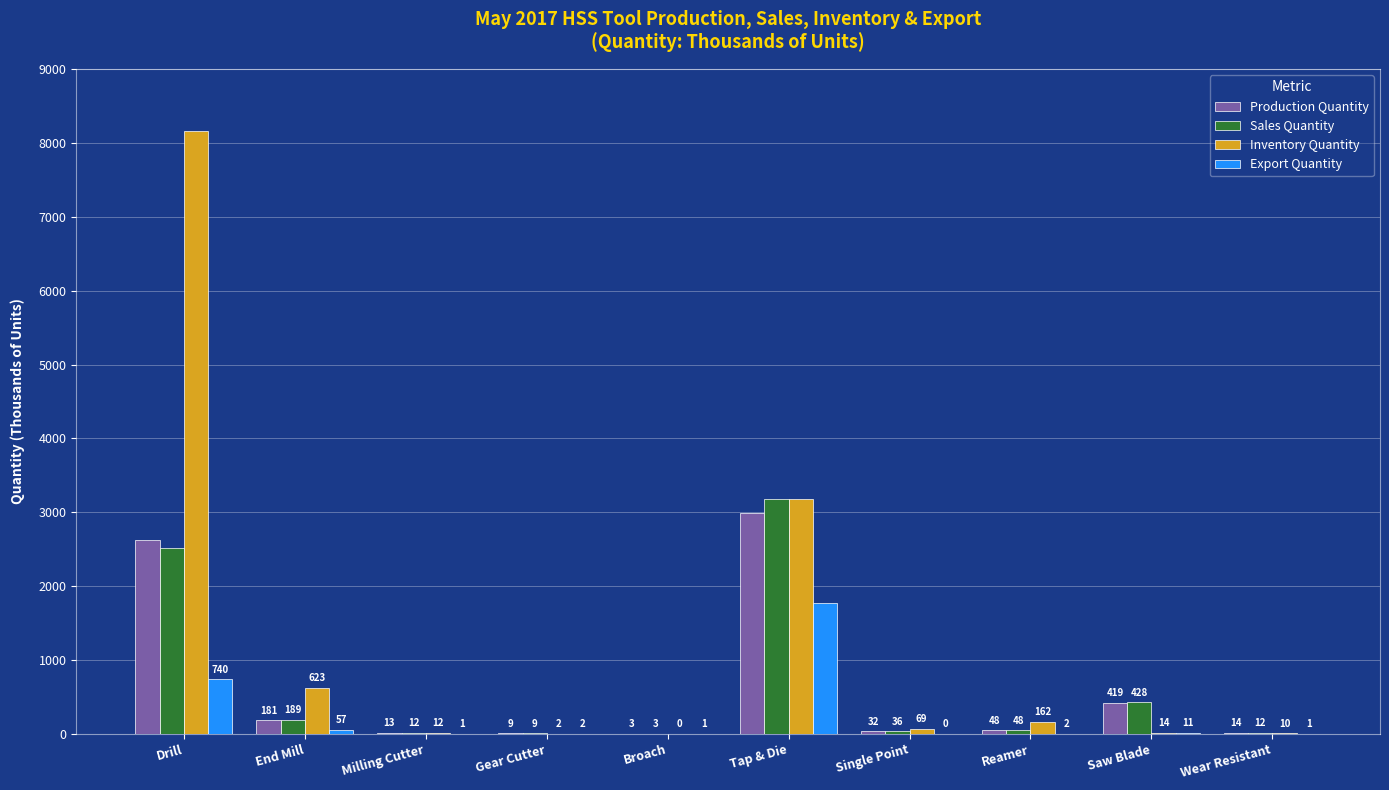

Which series has the largest total across all categories?

Inventory Quantity